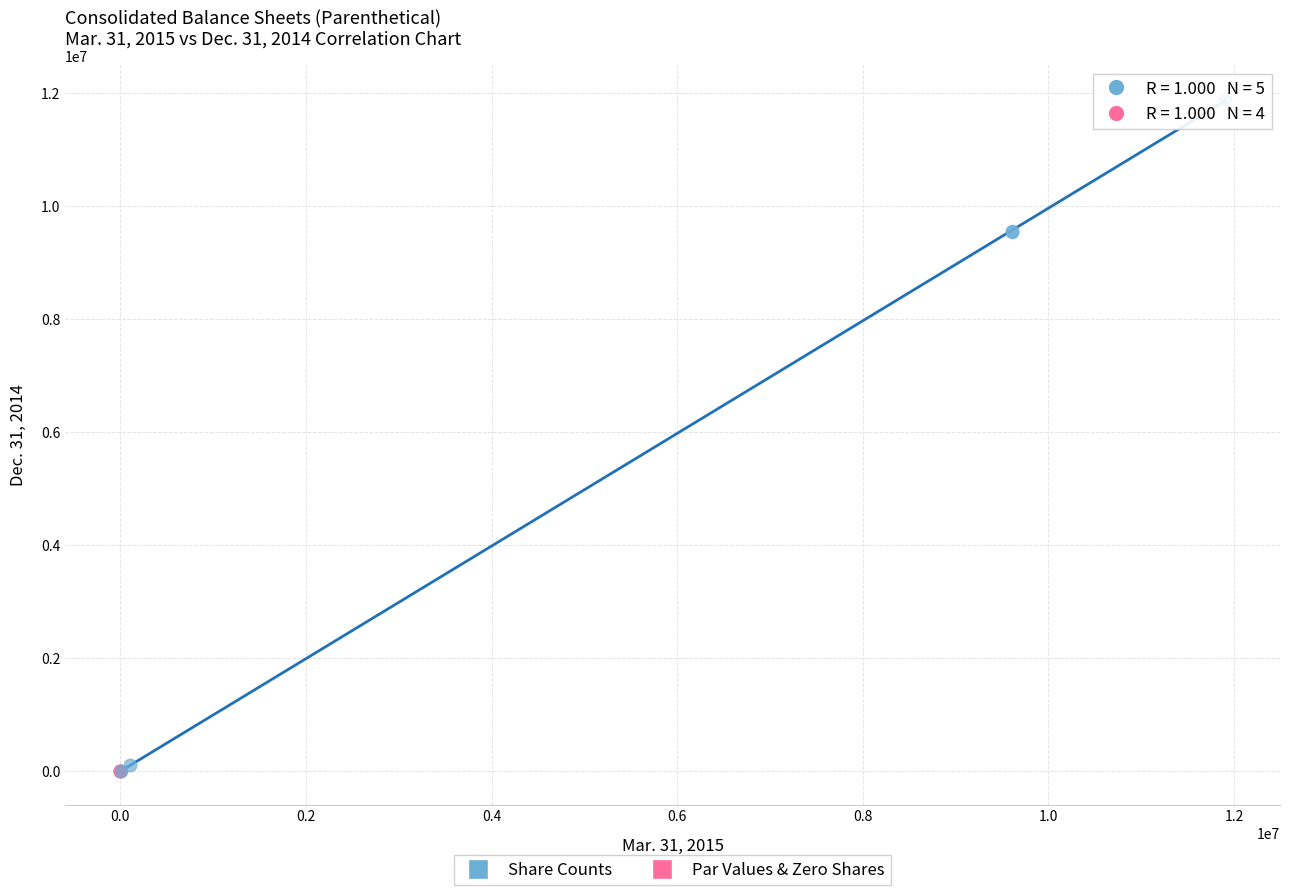

Which series has the widest spread of Y values?

Share Counts